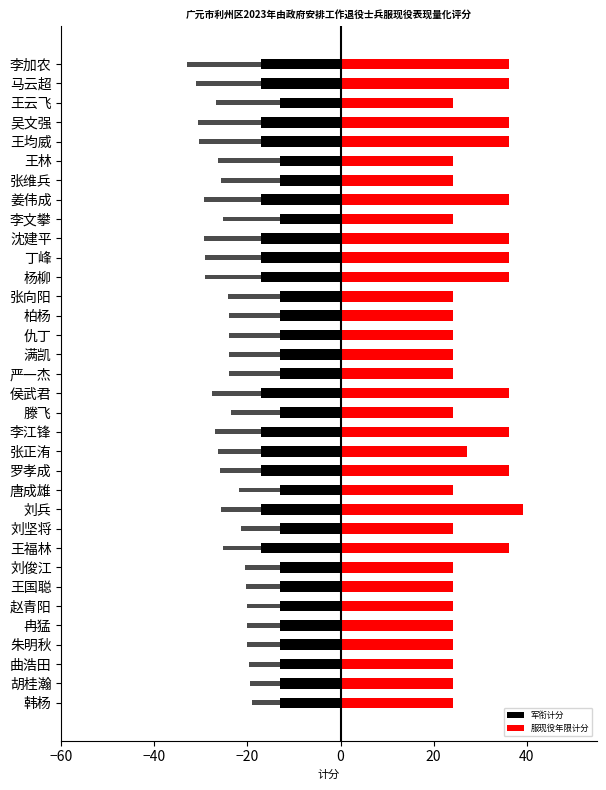

List the series in order of their peak value, lowest first.

军衔计分, 服现役年限计分